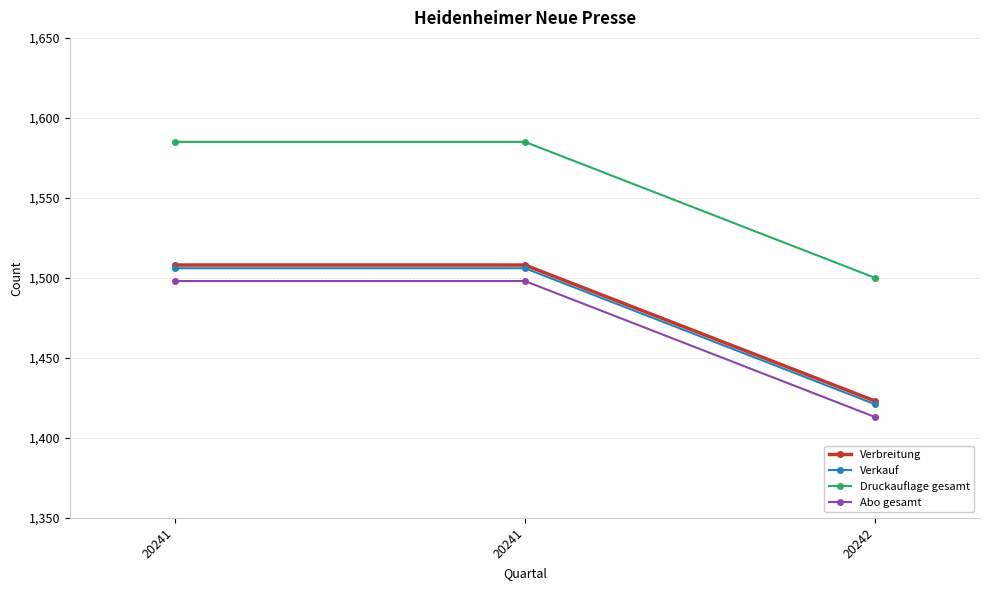

Count the number of categories in the chart.

3